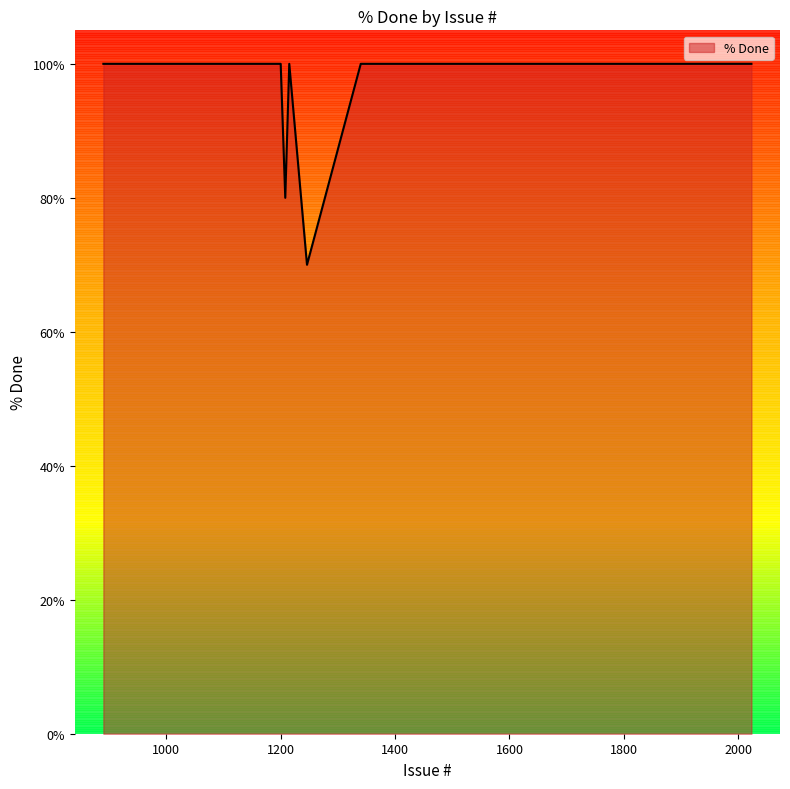

What is the greatest value displayed?

100